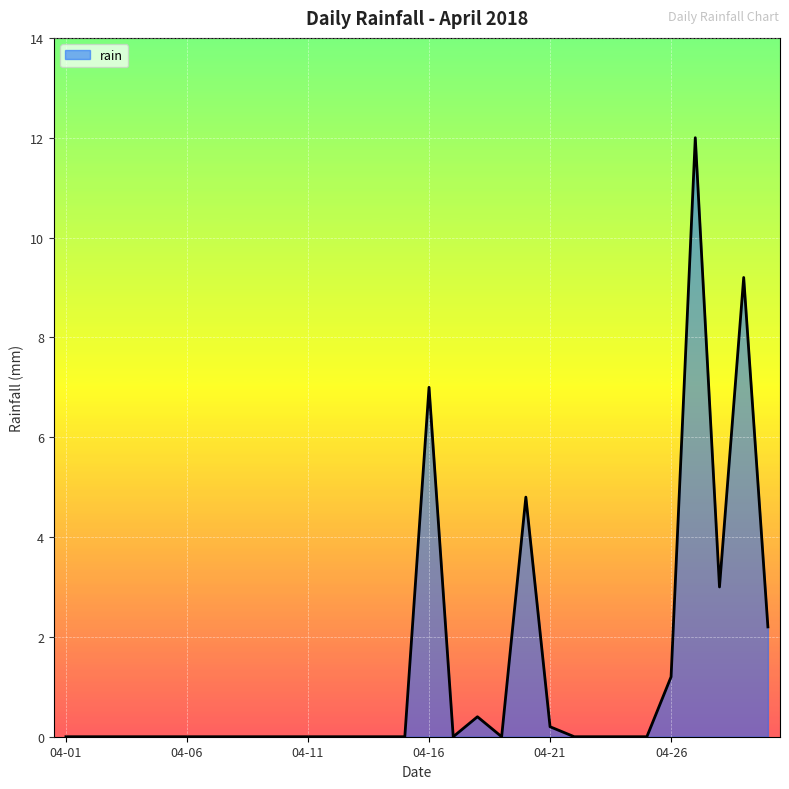

What is the difference between the maximum and minimum values?

12.0